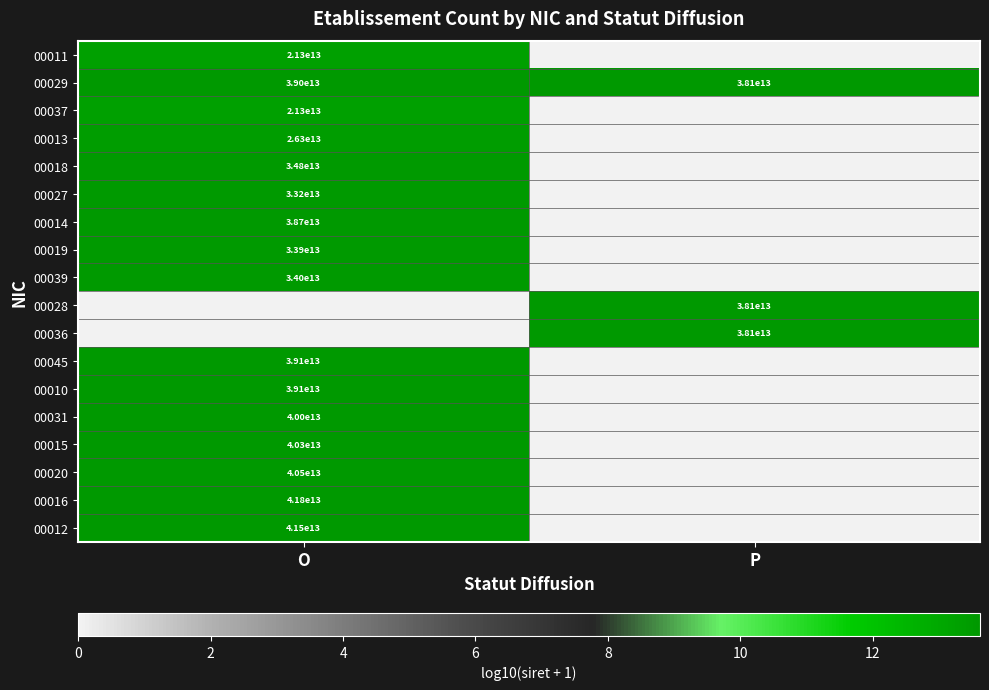

The value of 00027 at O is 50744081884996. True or false?

False